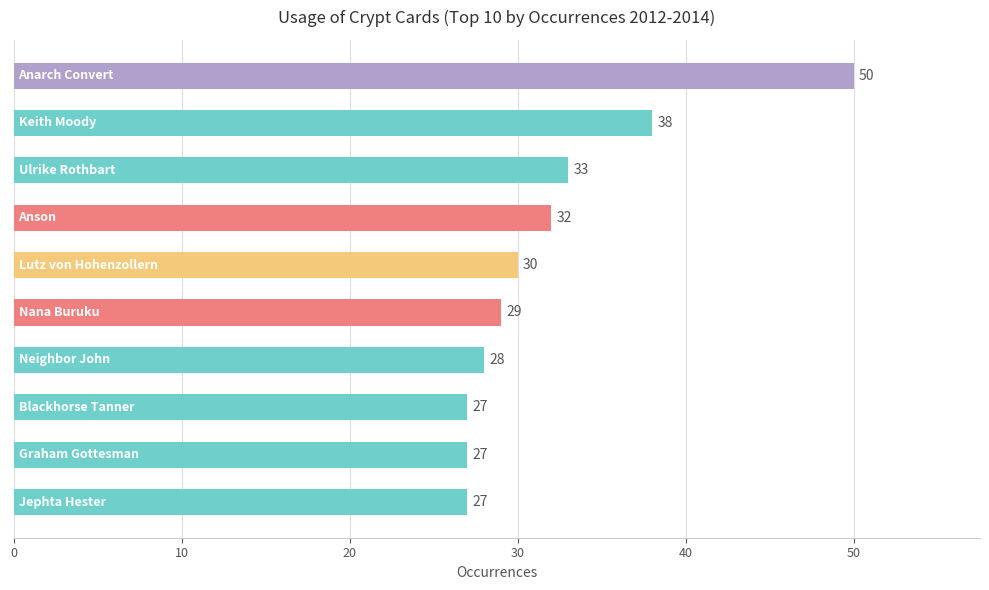

What is the difference between the maximum and minimum values?

23